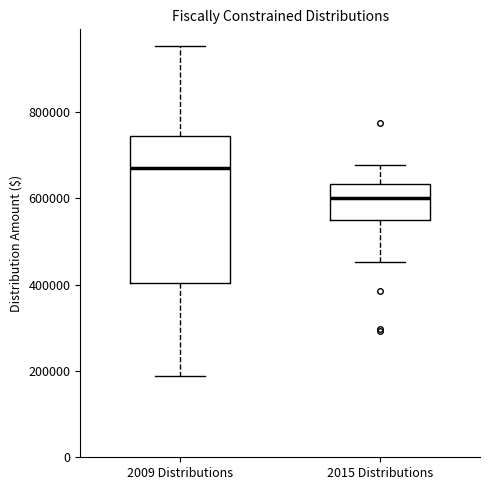

Reading left to right, read every box against the y-axis: the position of its median line, the range the box covers, and the ends of its whiskers. The values are not printed on the chart, so give them approximately, as read against the axis.

2009 Distributions: median 680000, box 400000 to 740000, whiskers 180000 to 960000
2015 Distributions: median 600000, box 560000 to 640000, whiskers 460000 to 680000